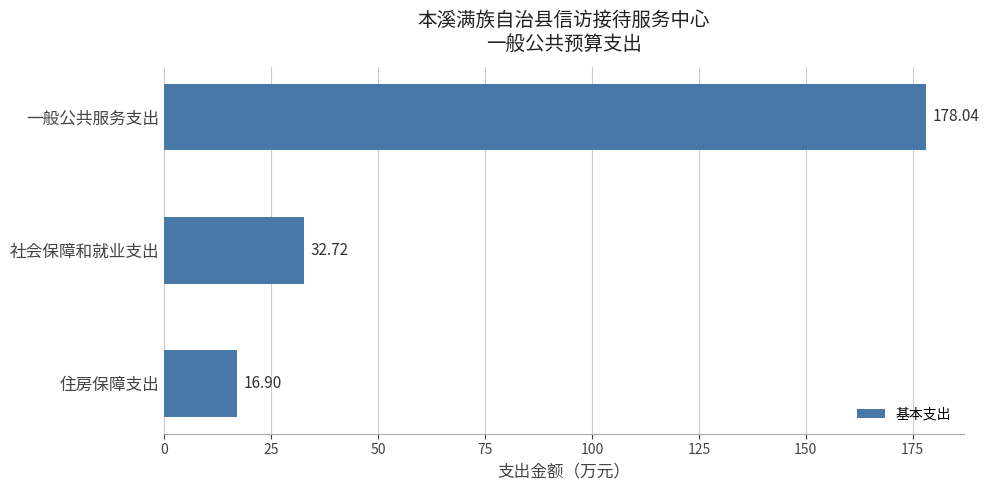

What is the change in value from 一般公共服务支出 to 社会保障和就业支出?

-145.3